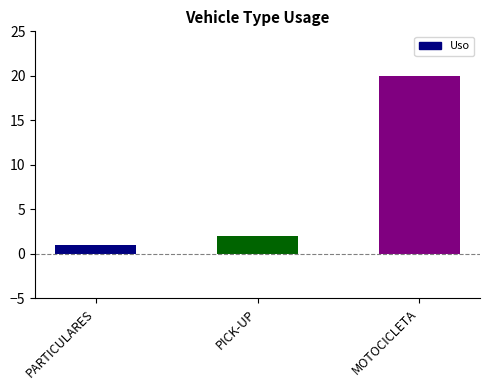

Where is the data nearest to the value 10?

PICK-UP